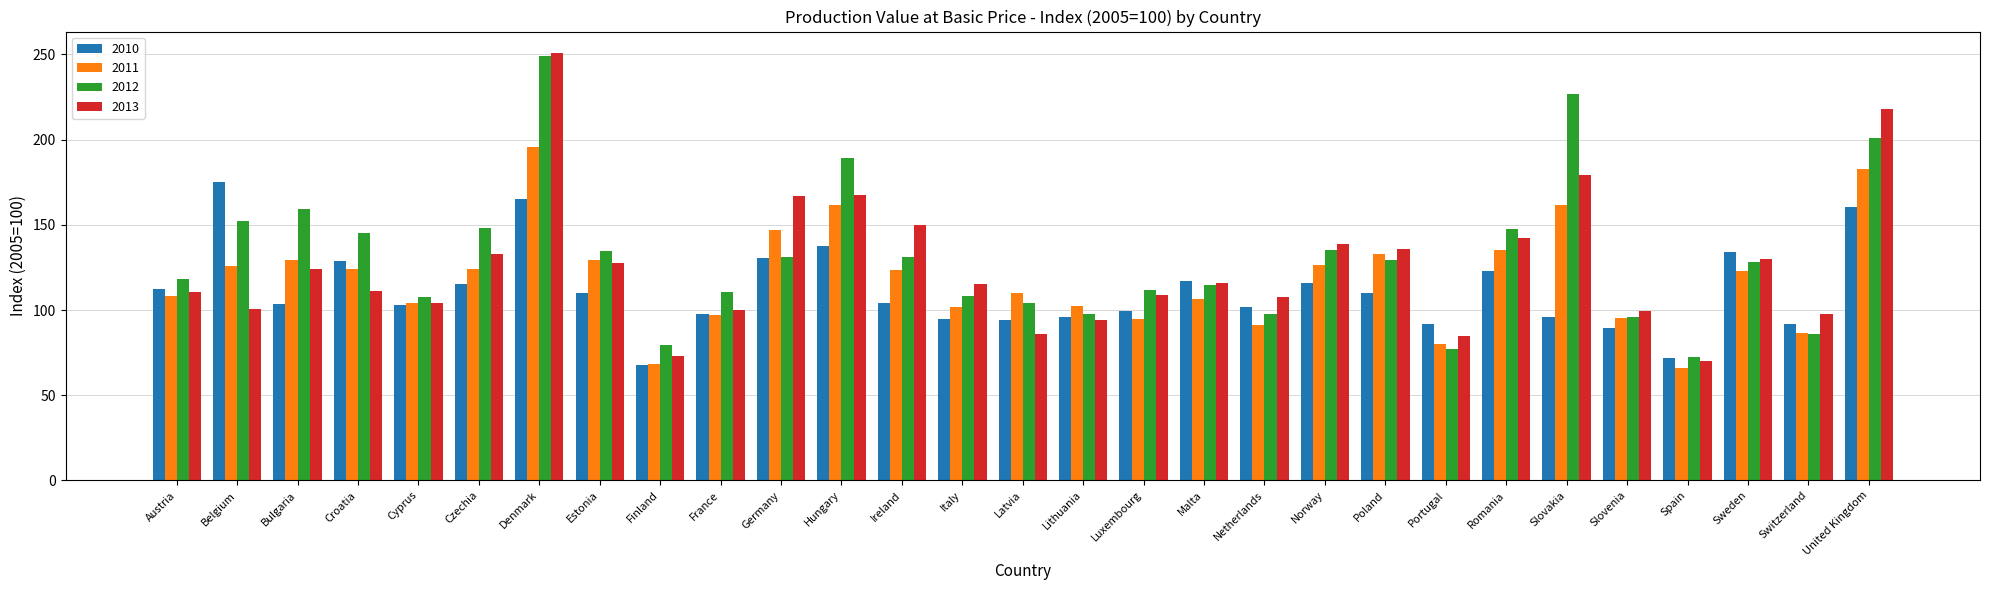

What is the minimum value for 2011?

65.8